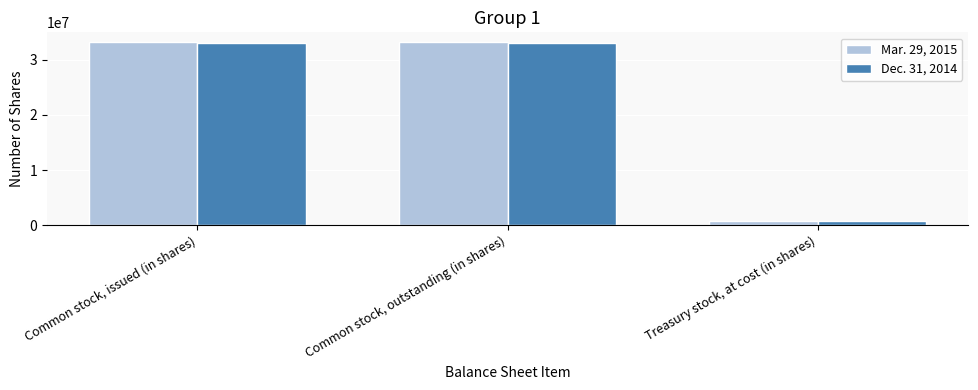

What is the difference between the highest and lowest values at Common stock, issued (in shares)?

206547